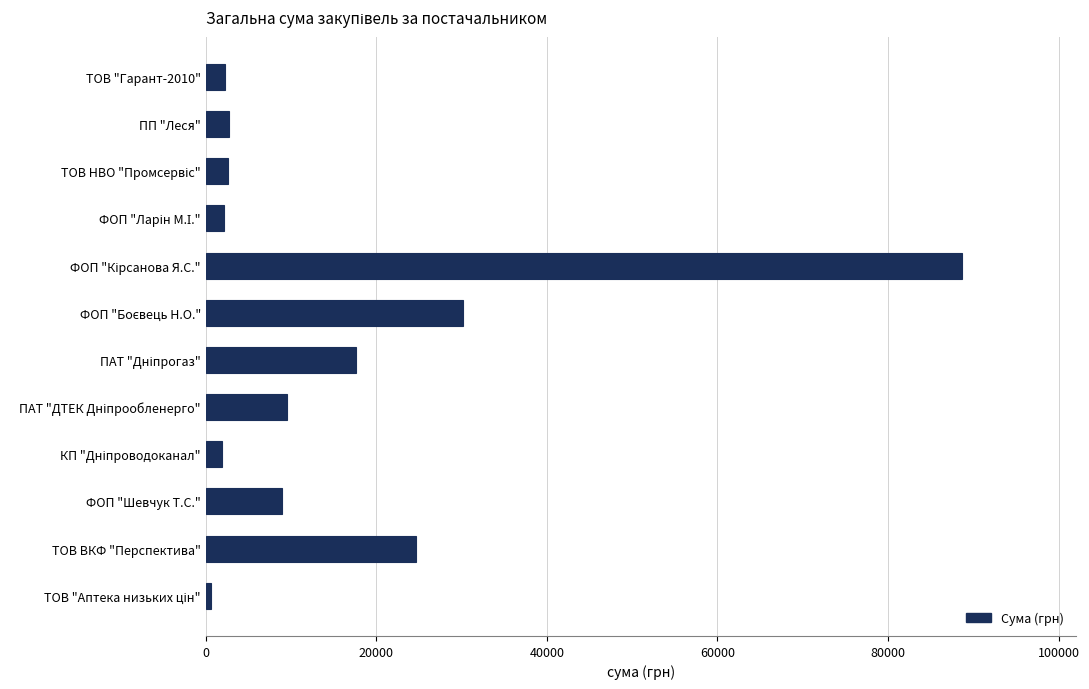

What is the sum of all values?

192028.6